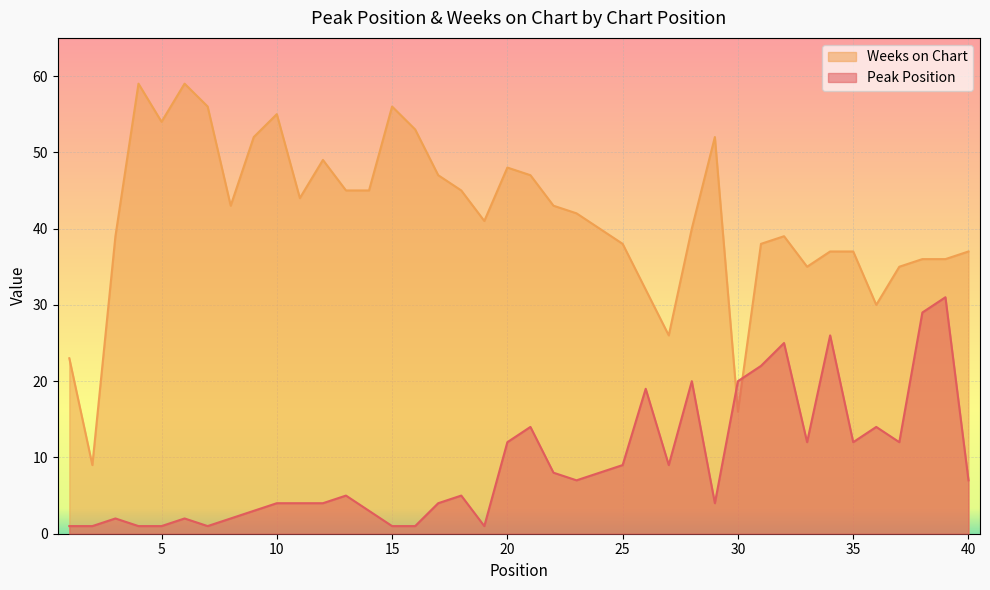

What is the smallest value displayed?

1